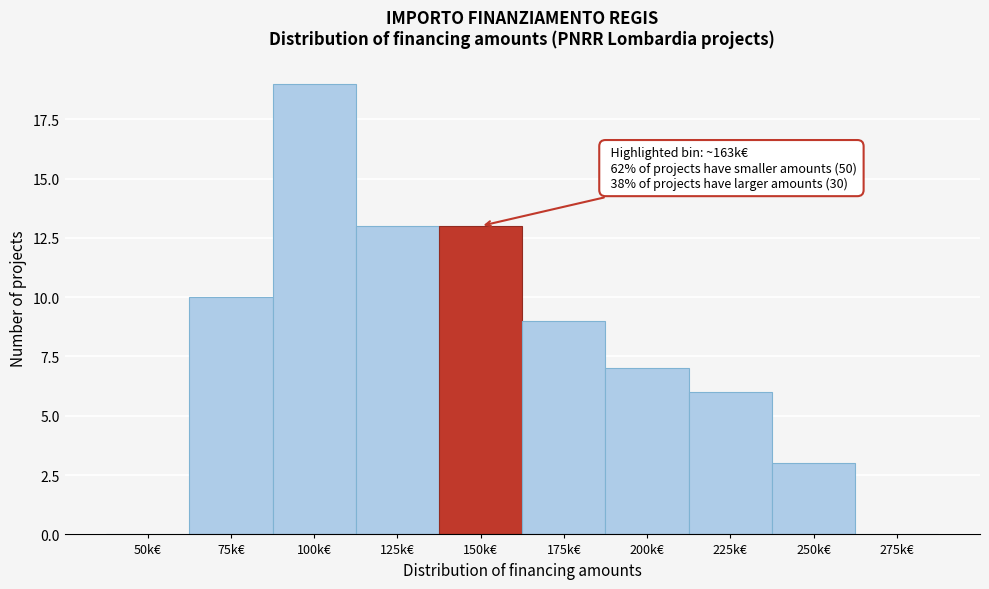

Reading left to right, transcribe all the data shown in this chart.

50k€=0	75k€=10	100k€=19	125k€=13	150k€=13	175k€=9	200k€=7	225k€=6	250k€=3	275k€=0